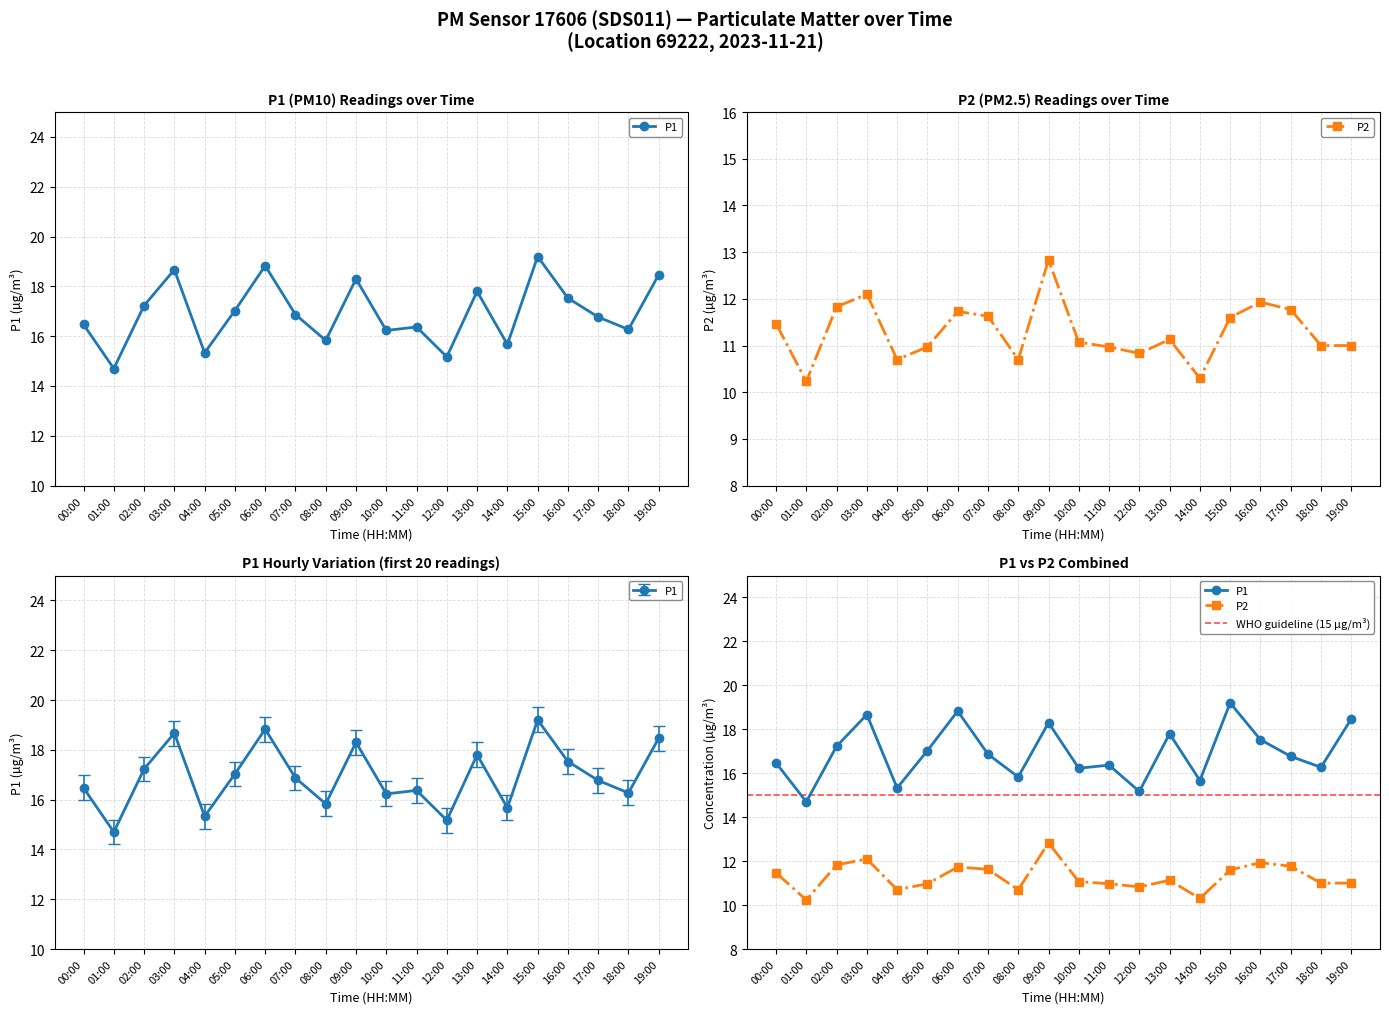

Rank the series by their maximum value, from highest to lowest.

P1, P2